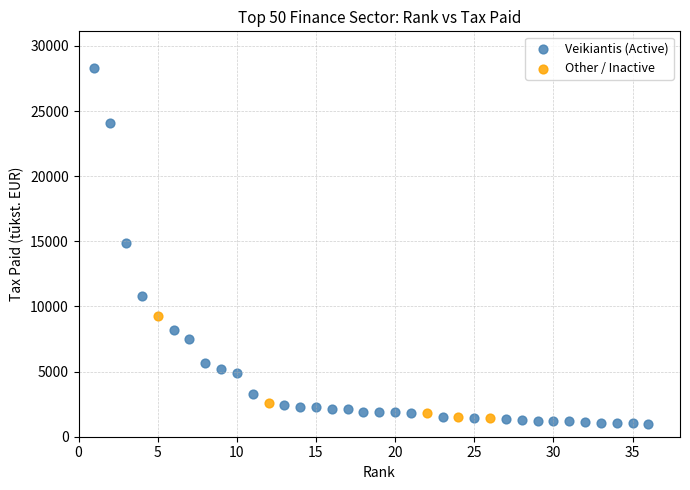

Which series contains the highest Y value?

Veikiantis (Active)